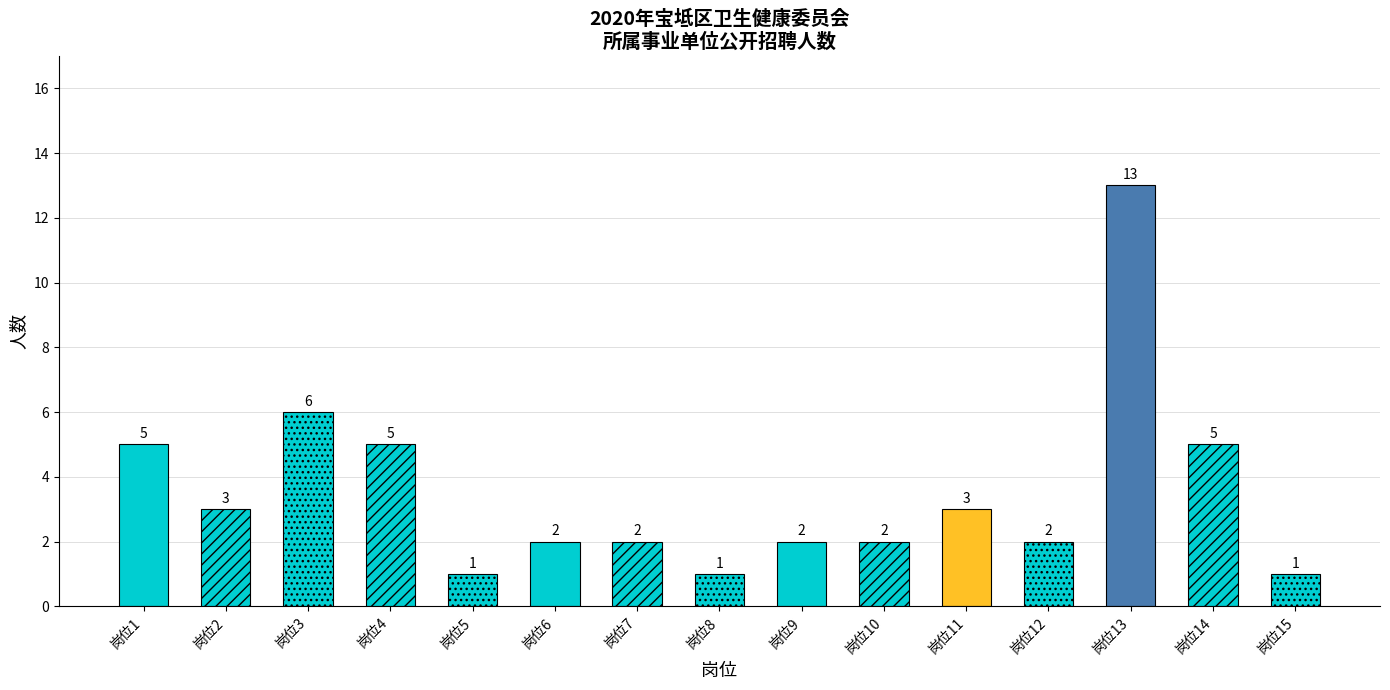

Reading left to right, transcribe all the data shown in this chart.

岗位1=5	岗位2=3	岗位3=6	岗位4=5	岗位5=1	岗位6=2	岗位7=2	岗位8=1	岗位9=2	岗位10=2	岗位11=3	岗位12=2	岗位13=13	岗位14=5	岗位15=1